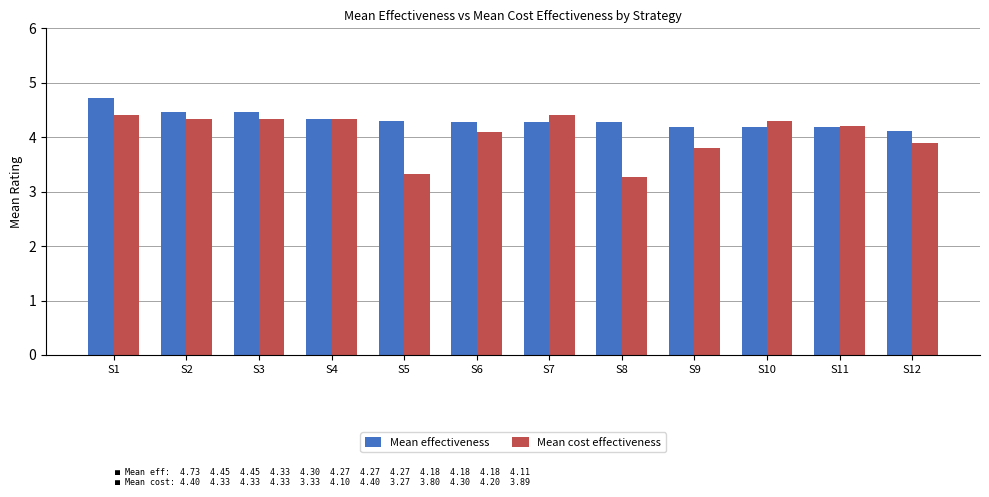

What is the value of the Mean cost effectiveness bar at the 3rd from the left?

4.3